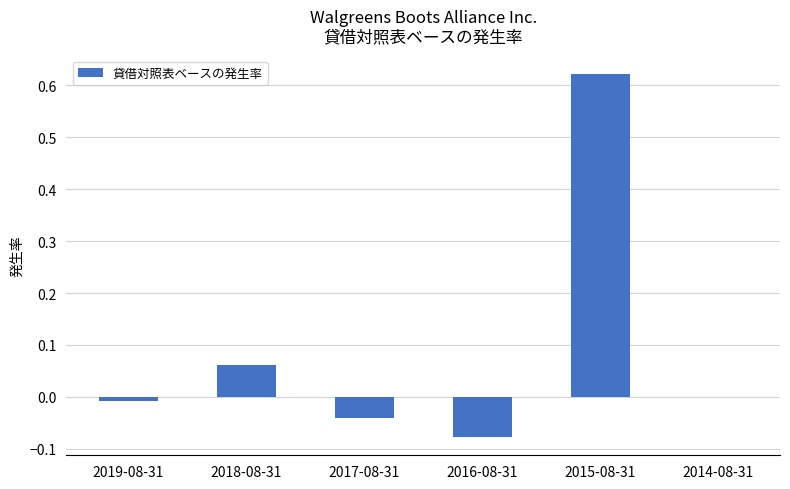

What is the change in value from 2017-08-31 to 2015-08-31?

+0.7